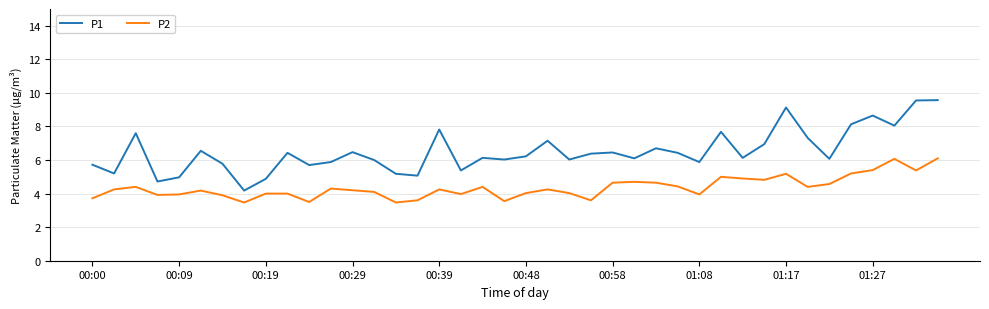

What is the greatest value displayed?

9.6